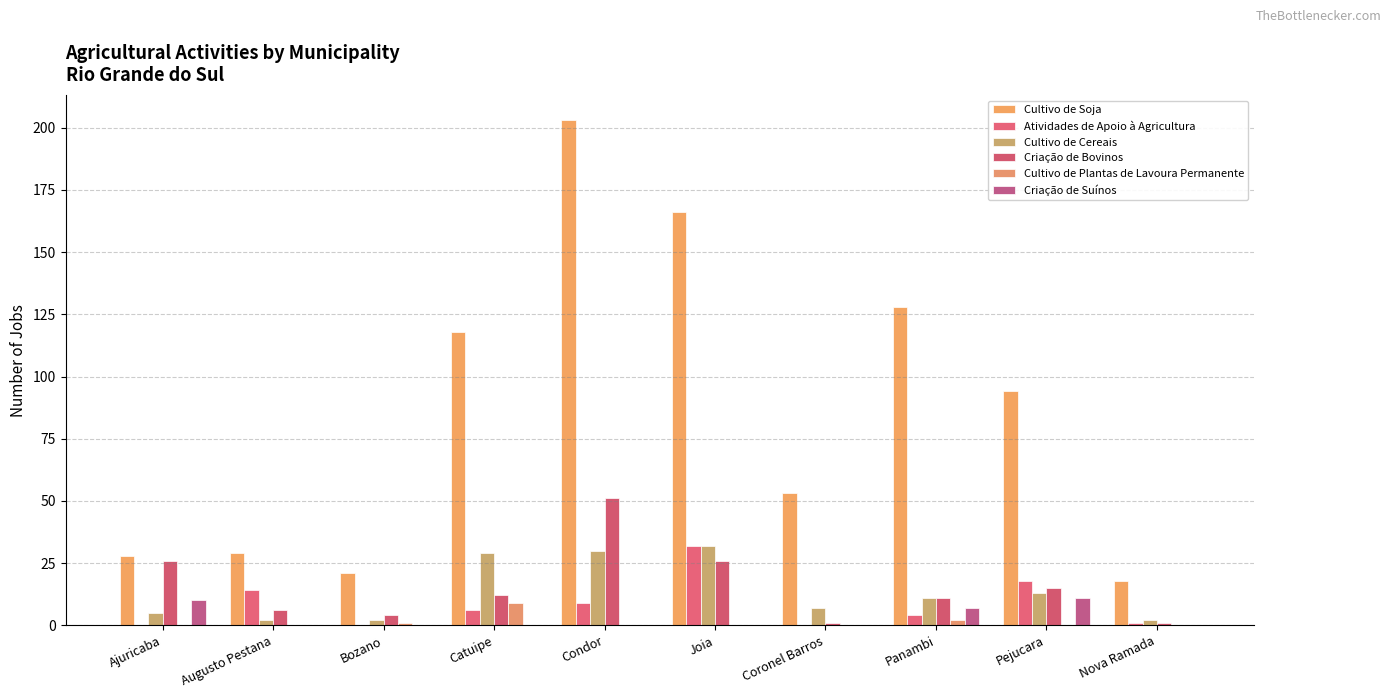

Reading left to right, what are all the values shown in this chart?

Cultivo de Soja: Ajuricaba=28	Augusto Pestana=29	Bozano=21	Catuipe=118	Condor=203	Joia=166	Coronel Barros=53	Panambi=128	Pejucara=94	Nova Ramada=18
Atividades de Apoio à Agricultura: Ajuricaba=0	Augusto Pestana=14	Bozano=0	Catuipe=6	Condor=9	Joia=32	Coronel Barros=0	Panambi=4	Pejucara=18	Nova Ramada=1
Cultivo de Cereais: Ajuricaba=5	Augusto Pestana=2	Bozano=2	Catuipe=29	Condor=30	Joia=32	Coronel Barros=7	Panambi=11	Pejucara=13	Nova Ramada=2
Criação de Bovinos: Ajuricaba=26	Augusto Pestana=6	Bozano=4	Catuipe=12	Condor=51	Joia=26	Coronel Barros=1	Panambi=11	Pejucara=15	Nova Ramada=1
Cultivo de Plantas de Lavoura Permanente: Ajuricaba=0	Augusto Pestana=0	Bozano=1	Catuipe=9	Condor=0	Joia=0	Coronel Barros=0	Panambi=2	Pejucara=0	Nova Ramada=0
Criação de Suínos: Ajuricaba=10	Augusto Pestana=0	Bozano=0	Catuipe=0	Condor=0	Joia=0	Coronel Barros=0	Panambi=7	Pejucara=11	Nova Ramada=0